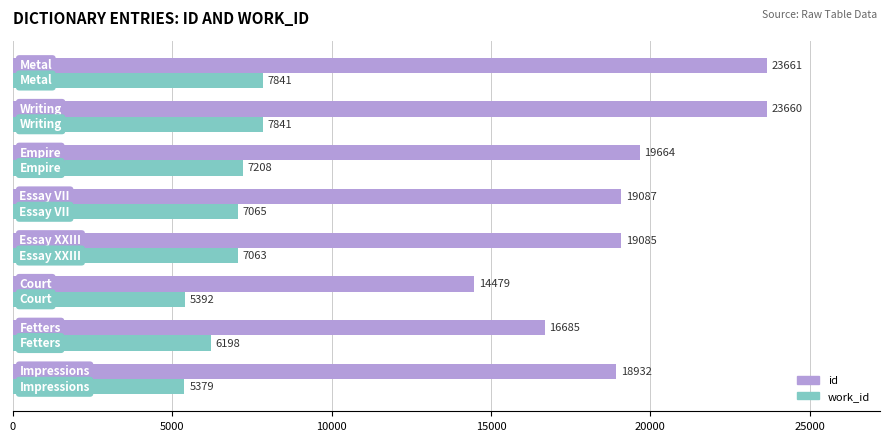

List the series in order of their overall mean, highest first.

id, work_id